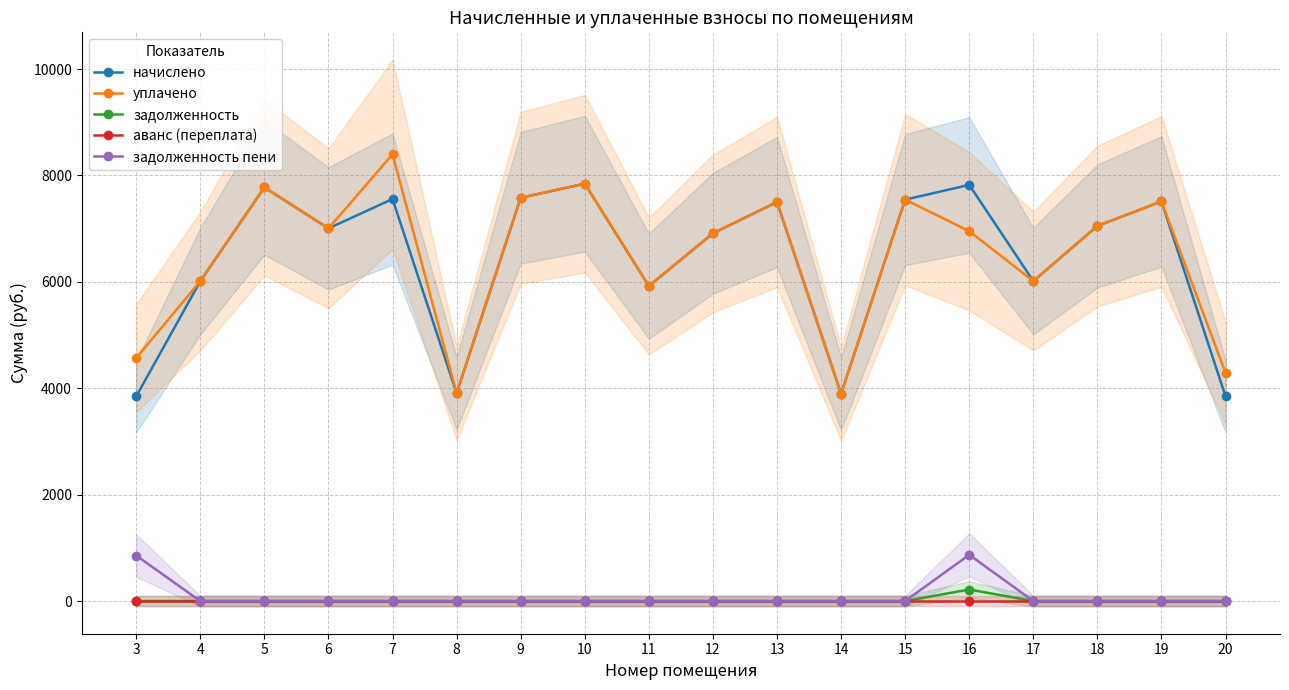

At which category is the sum across all series the highest?

7